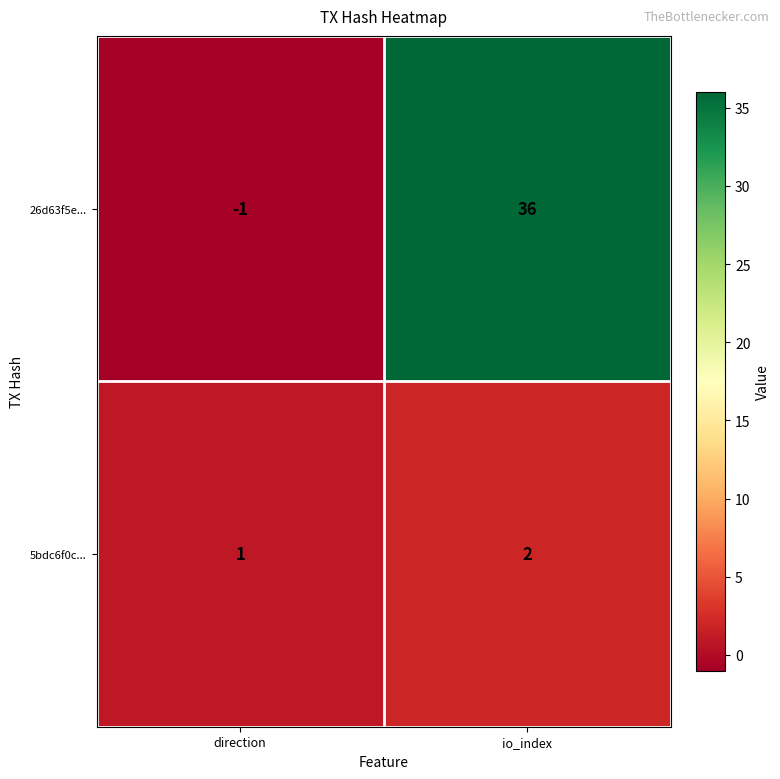

What is the average value of the 26d63f5e... series?

18